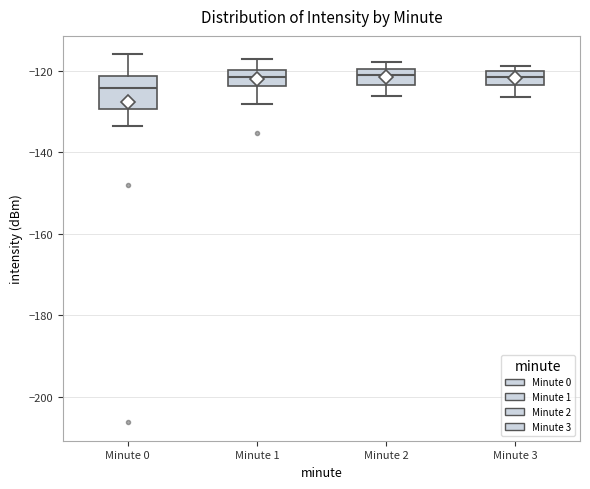

Reading left to right, transcribe this box plot: for each box, give where its median line is, the range the box spans, and where its two whiskers end, as read against the y-axis. The values are not printed on the chart, so give them approximately, as read against the axis.

Minute 0: median -124, box -130 to -122, whiskers -134 to -116
Minute 1: median -122, box -124 to -120, whiskers -128 to -116
Minute 2: median -122, box -124 to -120, whiskers -126 to -118
Minute 3: median -122, box -124 to -120, whiskers -126 to -118